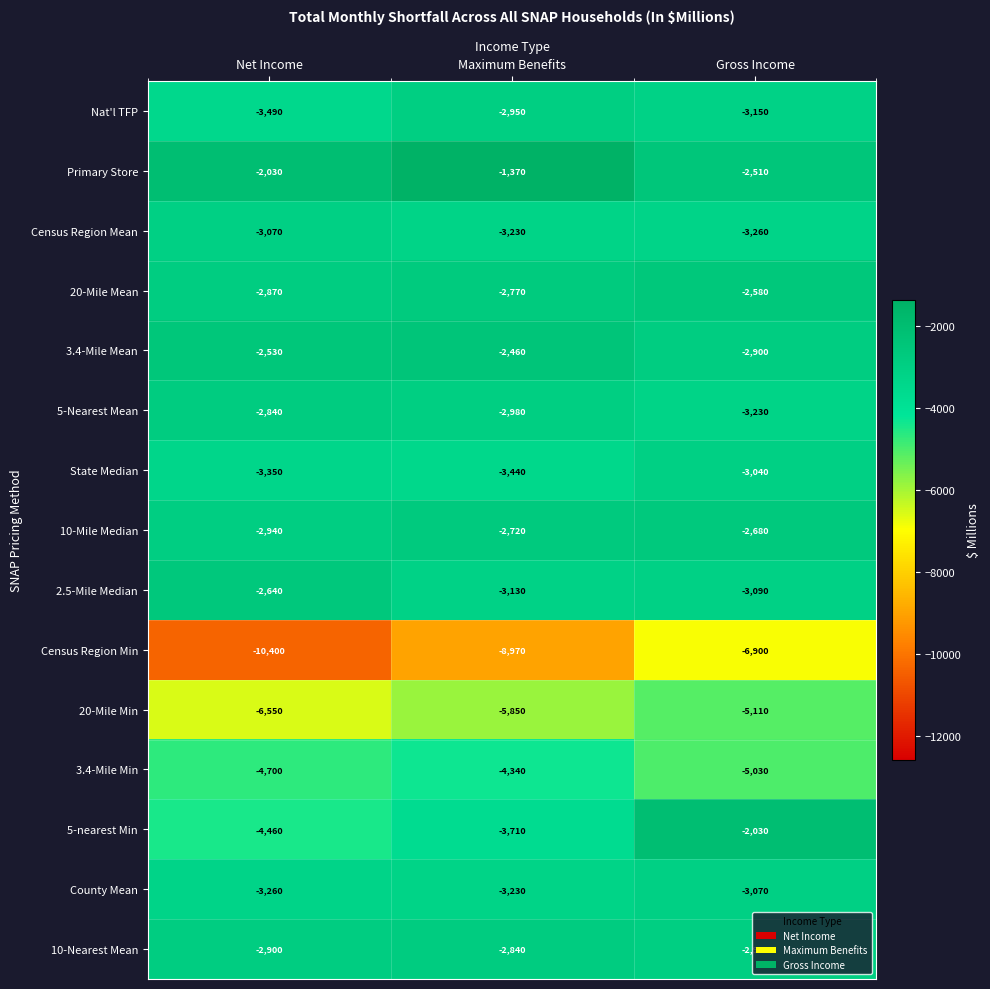

At which category does the chart reach its peak across all series?

Maximum Benefits